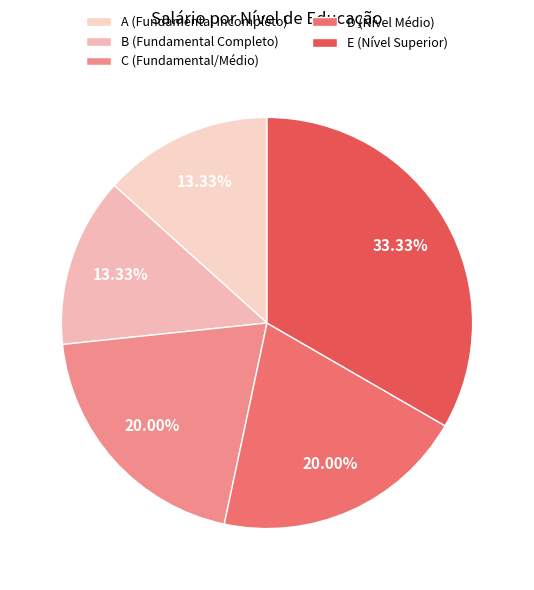

What is the total percentage of D (Nível Médio) and B (Fundamental Completo)?

33.3%